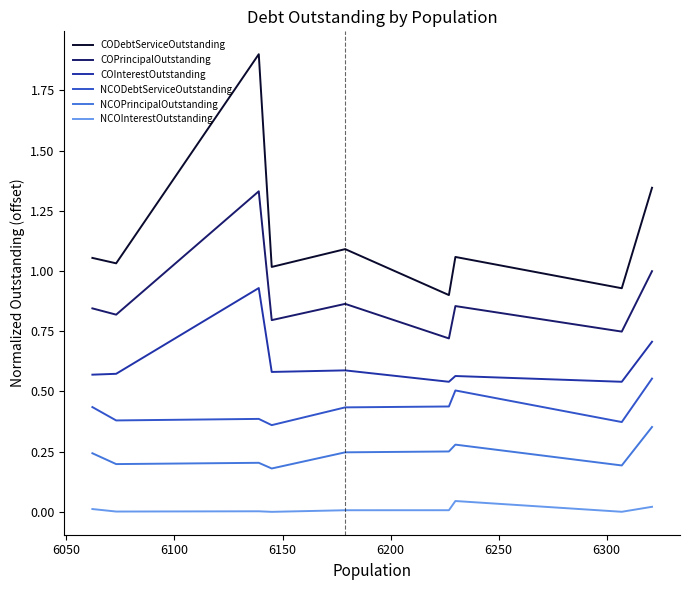

List the series in order of their overall mean, lowest first.

NCOInterestOutstanding, NCOPrincipalOutstanding, NCODebtServiceOutstanding, COInterestOutstanding, COPrincipalOutstanding, CODebtServiceOutstanding